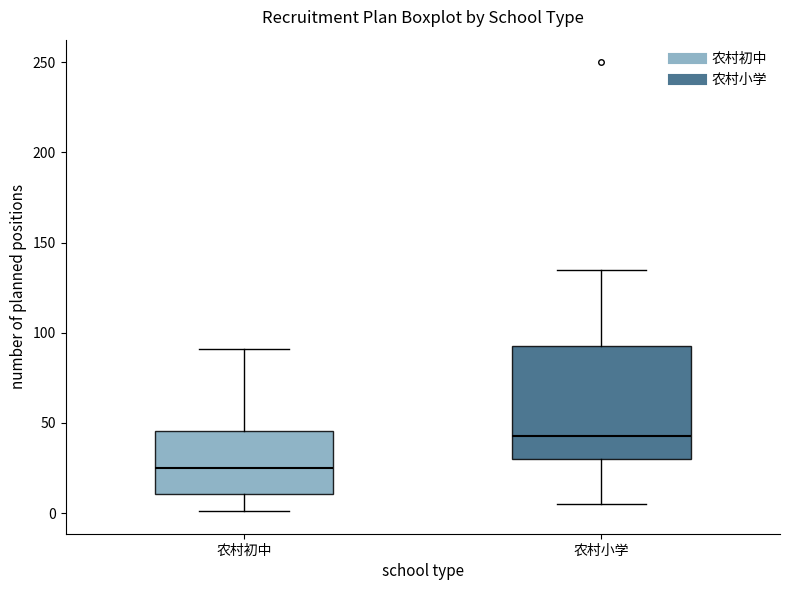

Reading left to right, read every box against the y-axis: the position of its median line, the range the box covers, and the ends of its whiskers. The values are not printed on the chart, so give them approximately, as read against the axis.

农村初中: median 25, box 10 to 45, whiskers 0 to 90
农村小学: median 45, box 30 to 95, whiskers 5 to 135